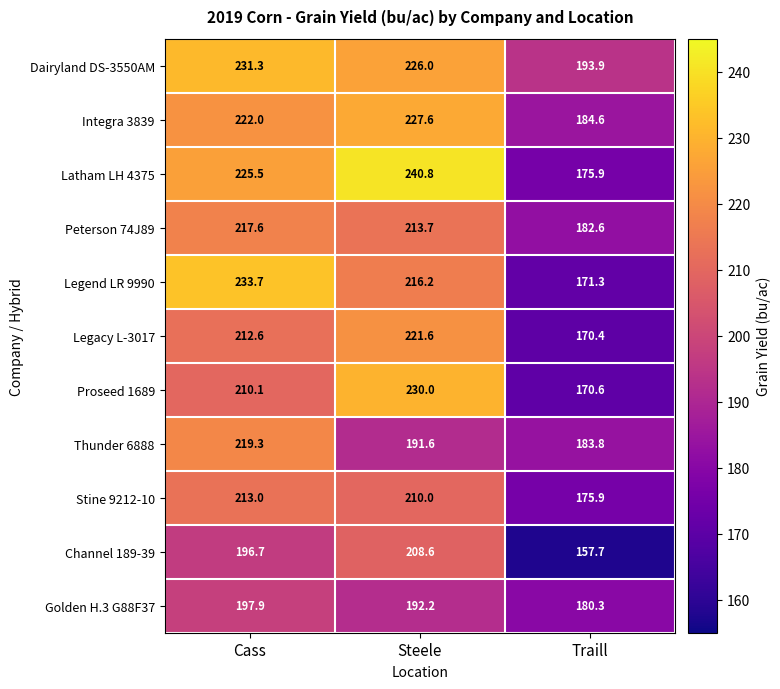

The value of Proseed 1689 at Cass is 374.3. True or false?

False